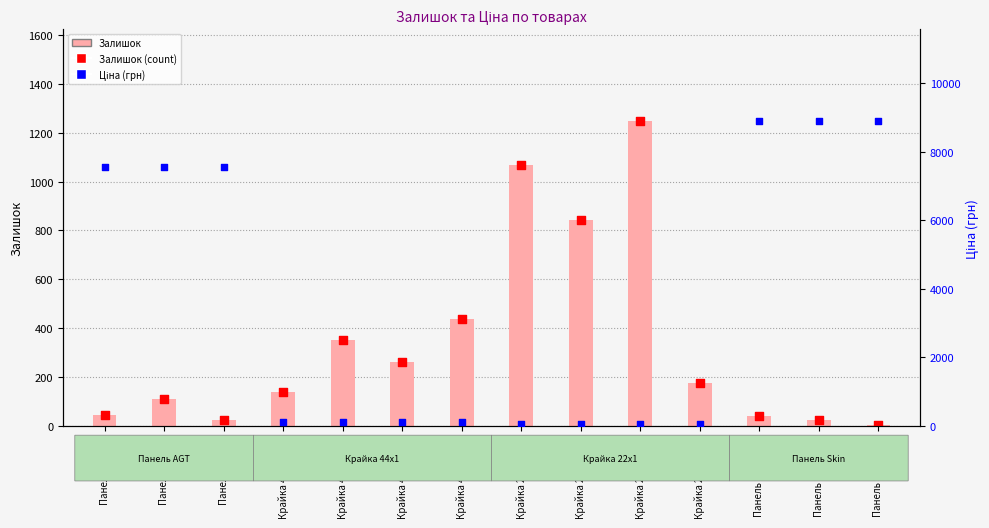

At how many categories does at least one series exceed 2824?

6